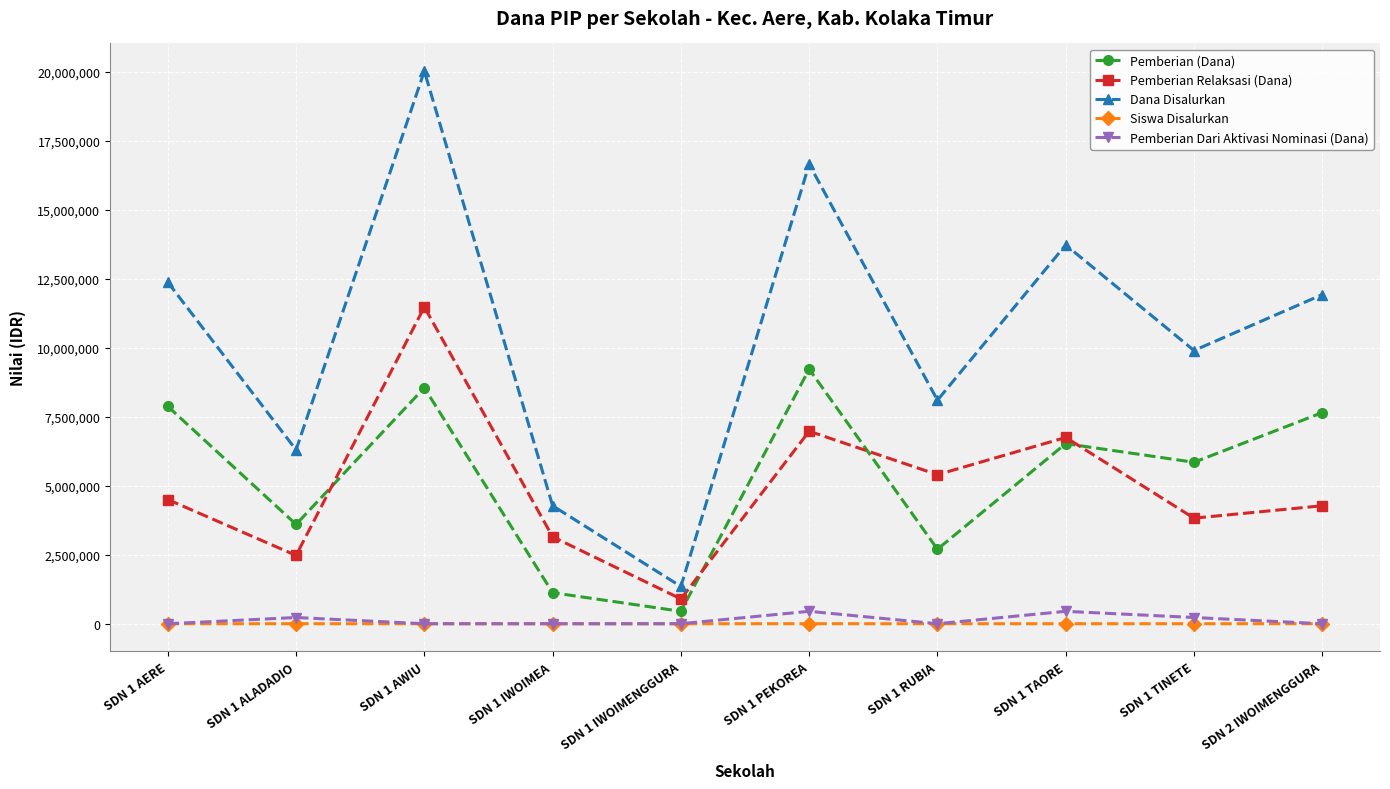

True or false: Pemberian Relaksasi (Dana) has more than 0 interior local peaks.

True